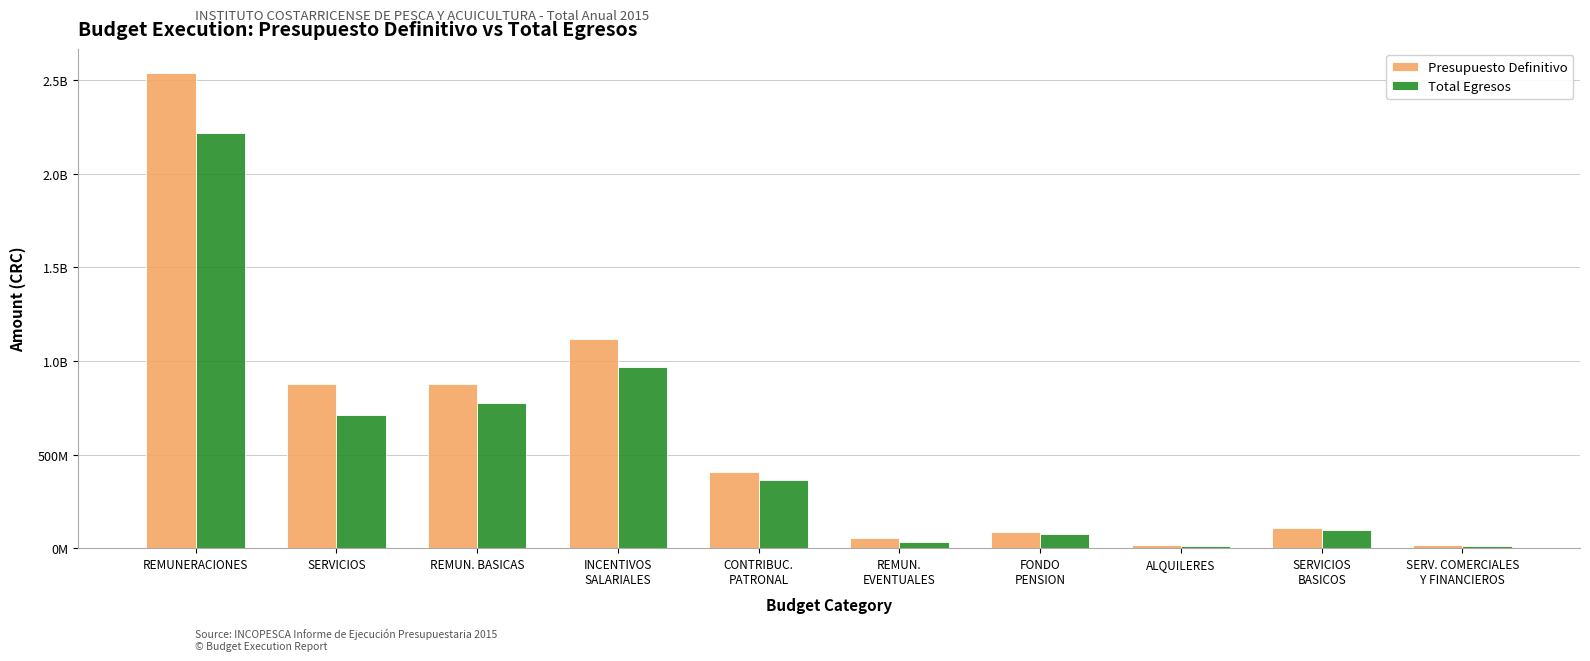

List the labels in order of Presupuesto Definitivo value, smallest first.

ALQUILERES, SERV. COMERCIALES
Y FINANCIEROS, REMUN.
EVENTUALES, FONDO
PENSION, SERVICIOS
BASICOS, CONTRIBUC.
PATRONAL, REMUN. BASICAS, SERVICIOS, INCENTIVOS
SALARIALES, REMUNERACIONES